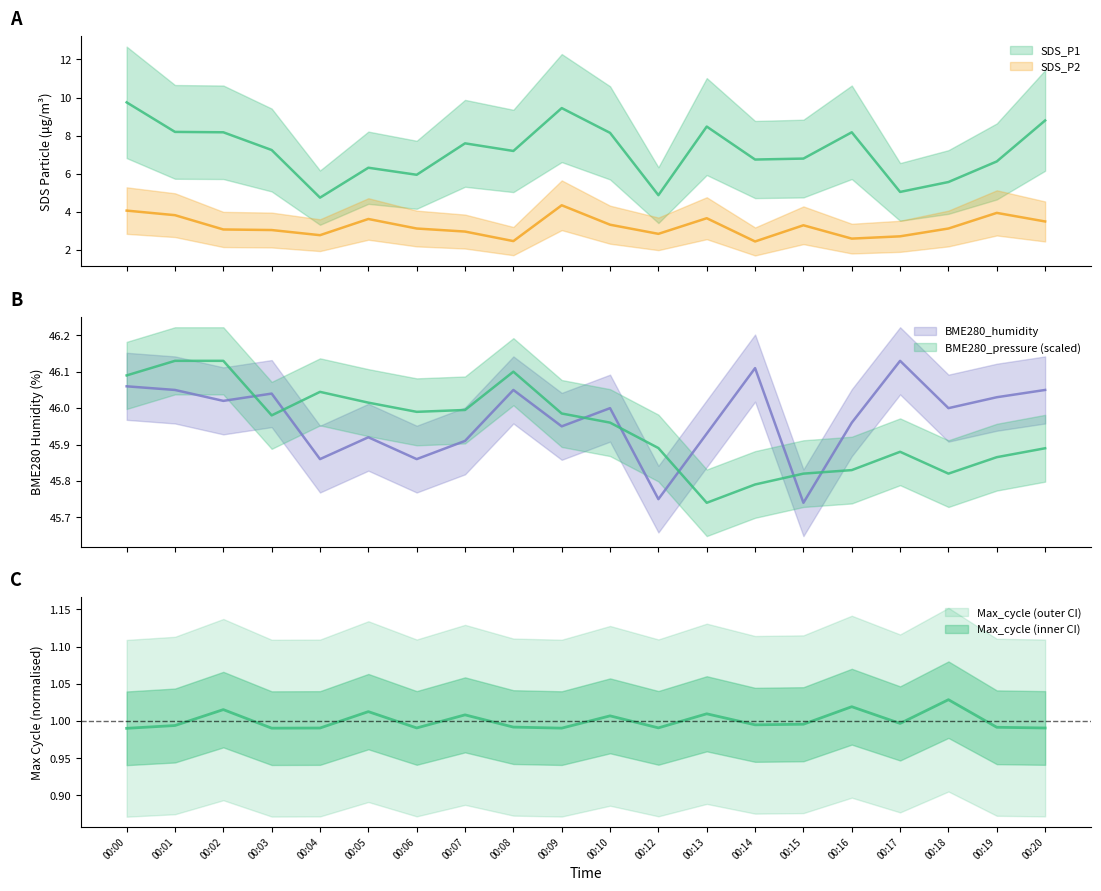

Is it true that BME280_humidity equals 46.1 at 00:00?

True